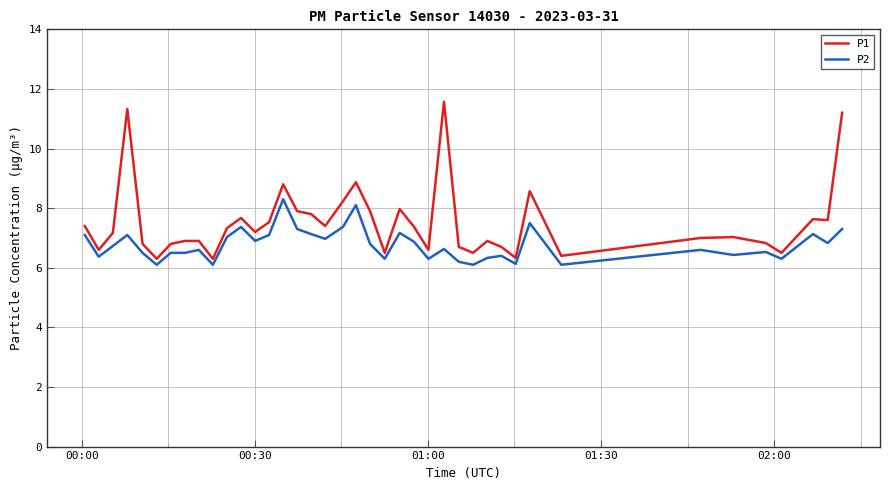

What is the maximum value for P2?

8.3